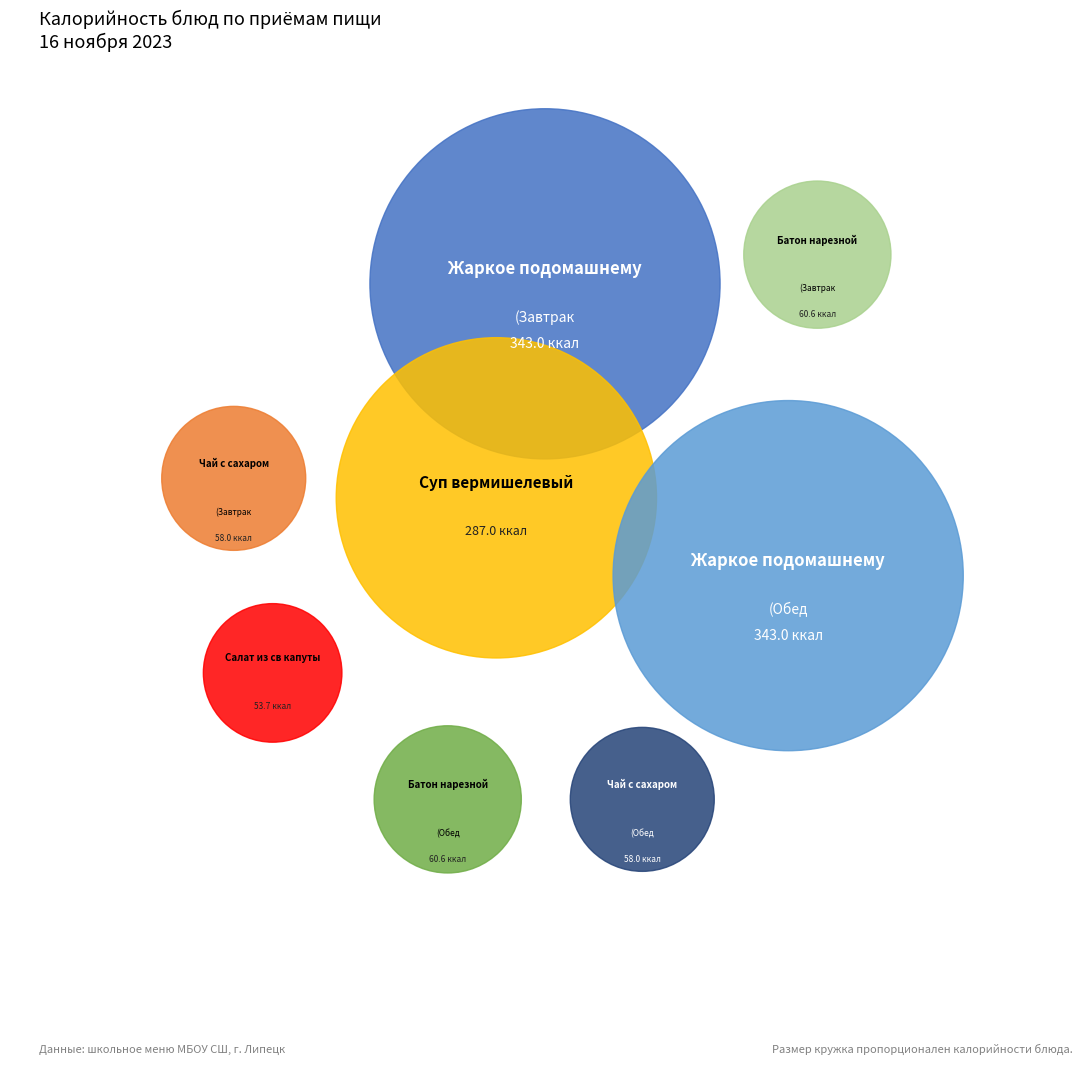

To the nearest percent, what is the difference between the Салат из св капуты and Батон нарезной (Обед) slice percentages?

1%